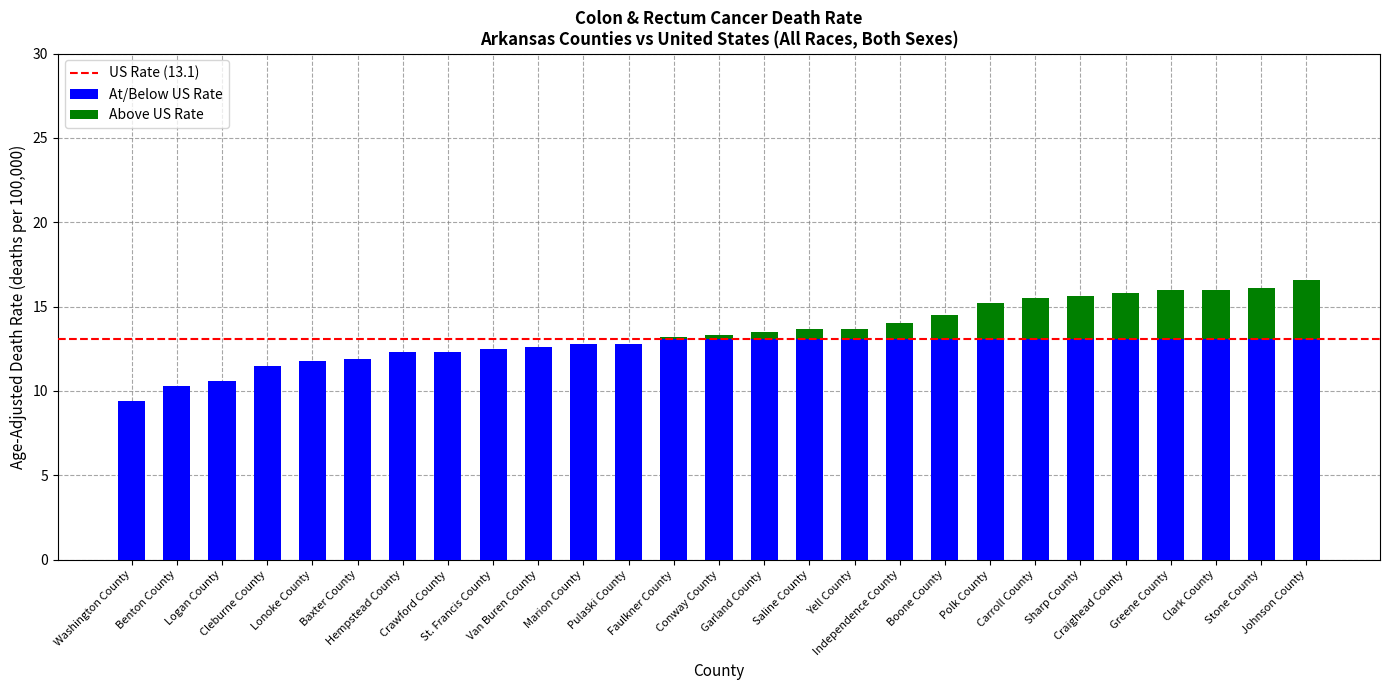

What is the label of the 9th bar from the right?

Boone County